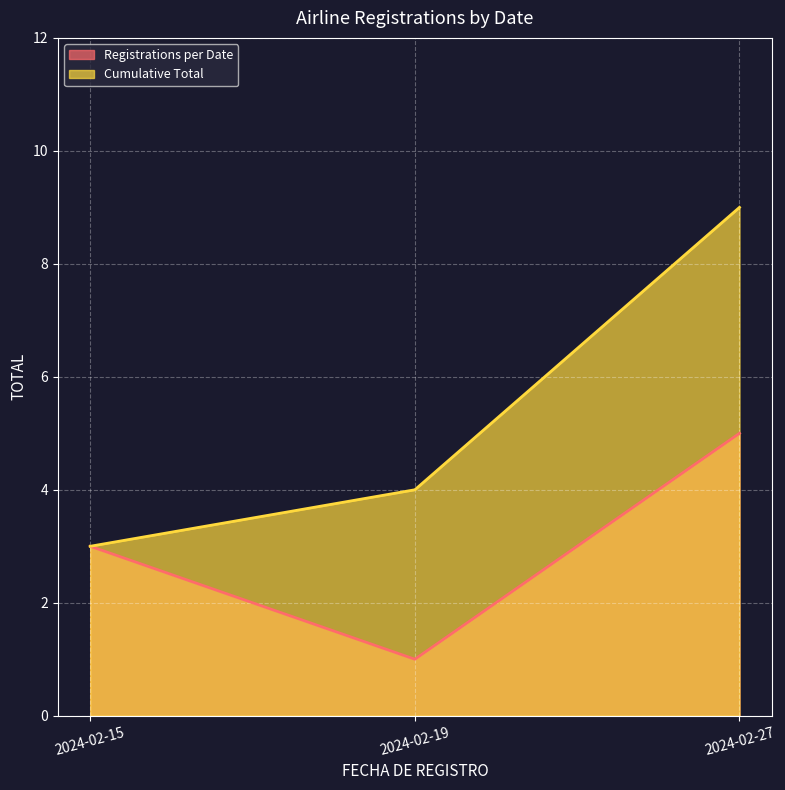

Which category has the highest value in the Cumulative Total series?

2024-02-27